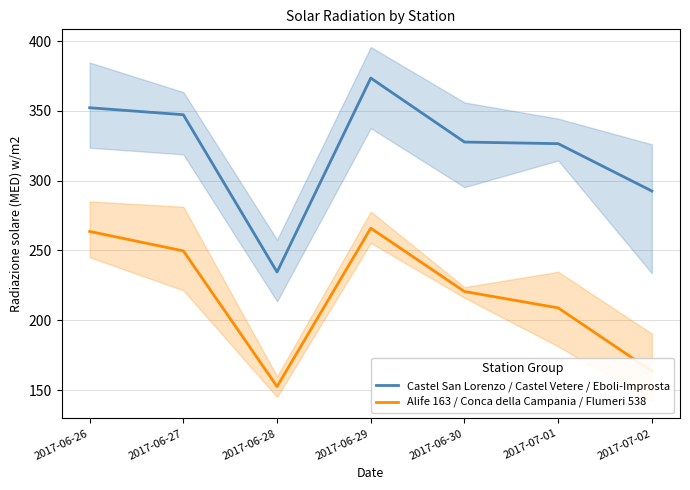

What value does the Alife 163 / Conca della Campania / Flumeri 538 series have at 2017-06-29?

265.9